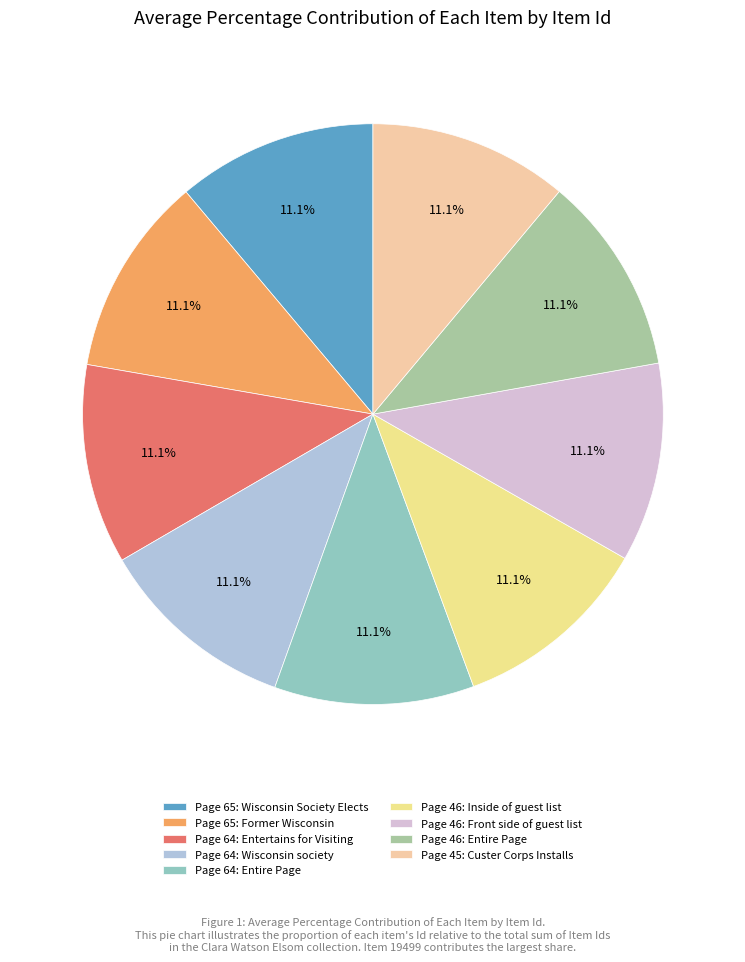

Count the number of slices in the pie.

9